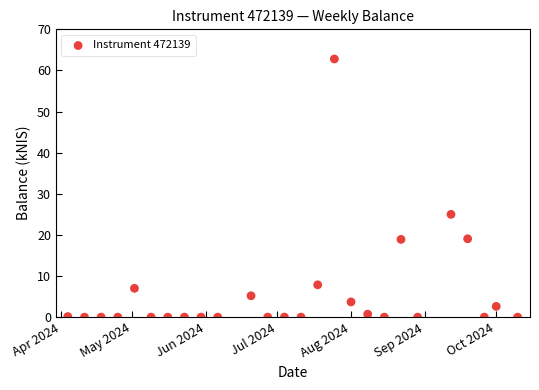

What is the range of Y values (max minus min)?

62.8